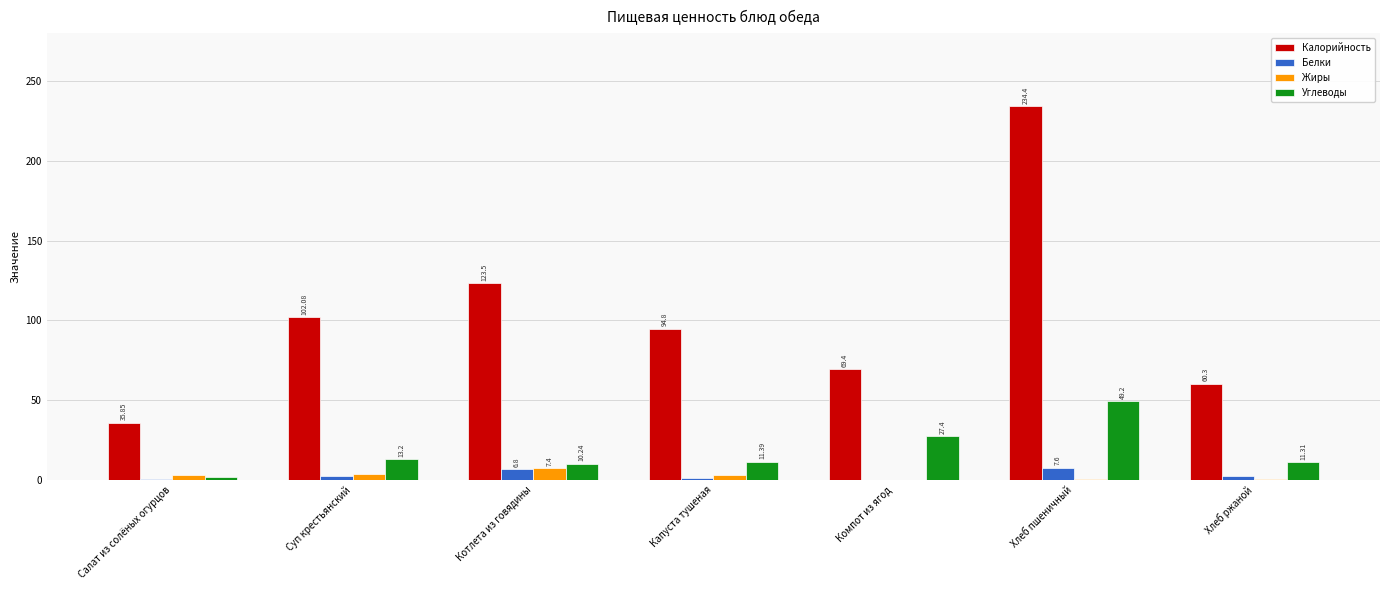

Where is Углеводы nearest to the value 25?

Компот из ягод